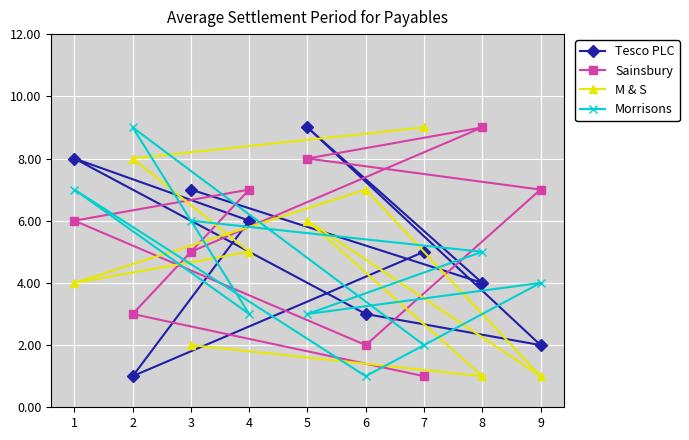

Rank the series at 7 from highest to lowest value.

M & S, Tesco PLC, Morrisons, Sainsbury